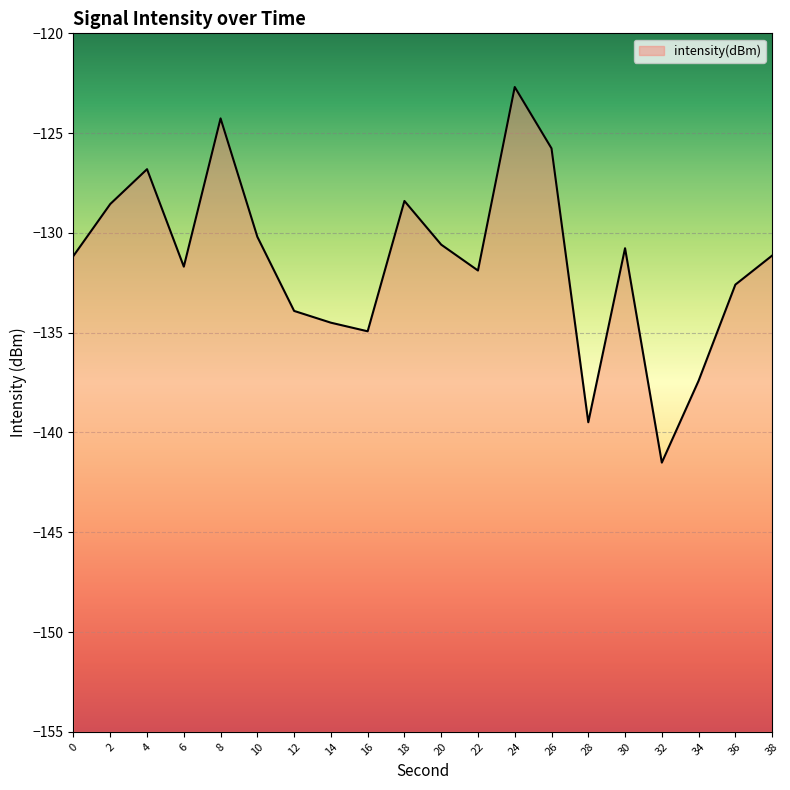

What is the smallest value displayed?

-141.5